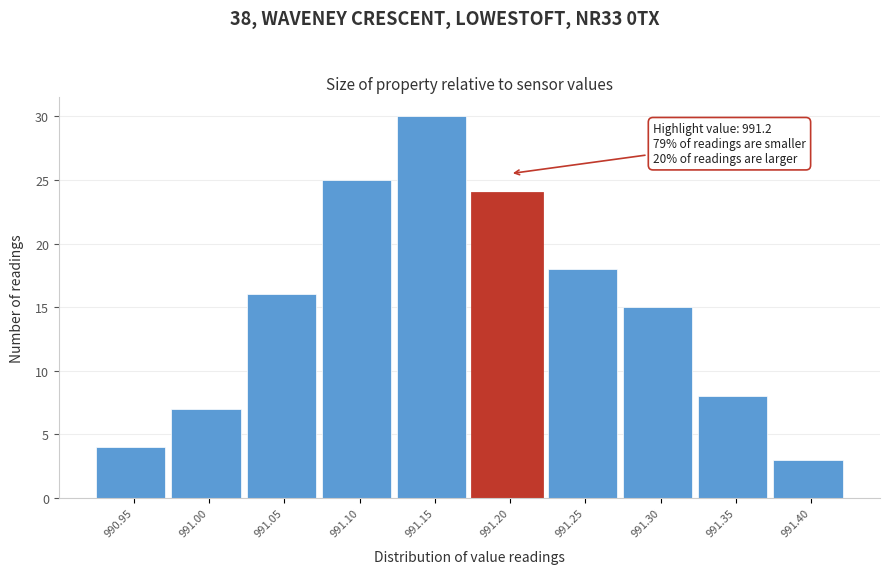

Reading right to left, transcribe all the data shown in this chart.

3	8	15	18	24	30	25	16	7	4